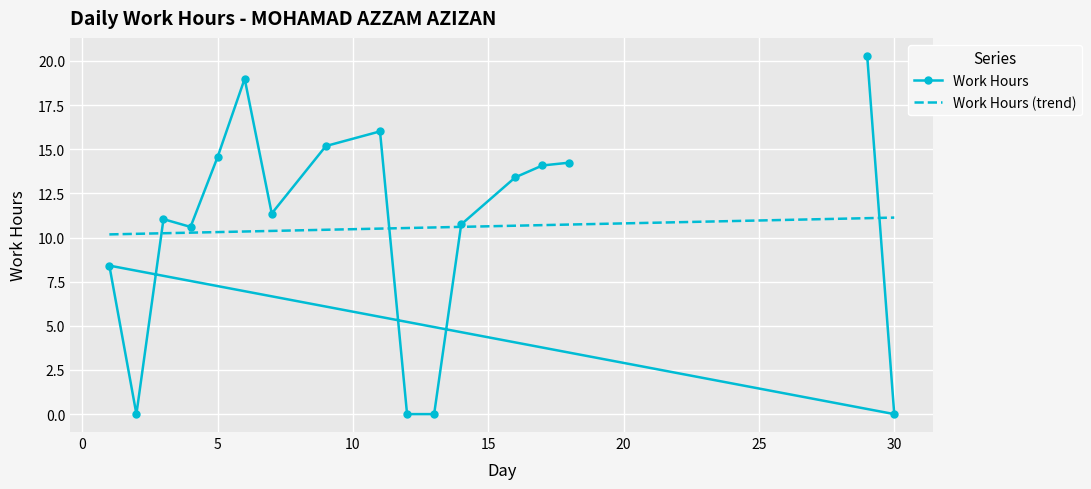

How many points are higher than both their immediate neighbors (excluding endpoints)?

4